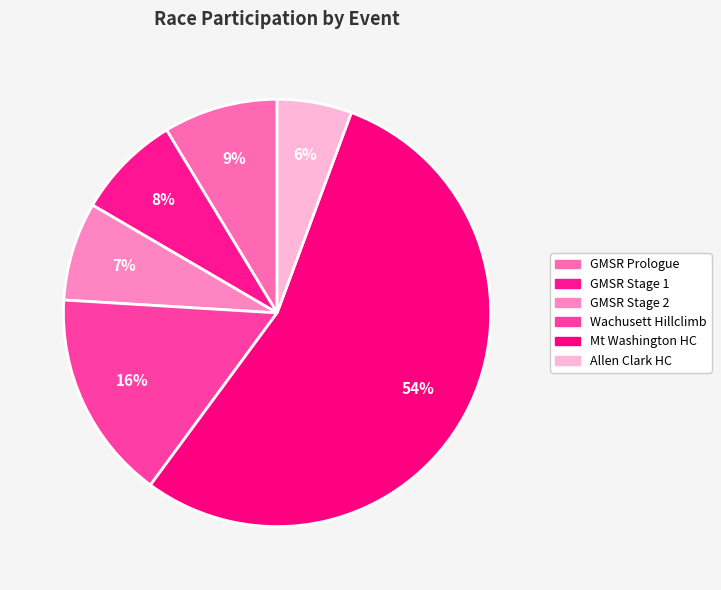

What is the smallest slice in the pie chart?

Allen Clark Hill Climb